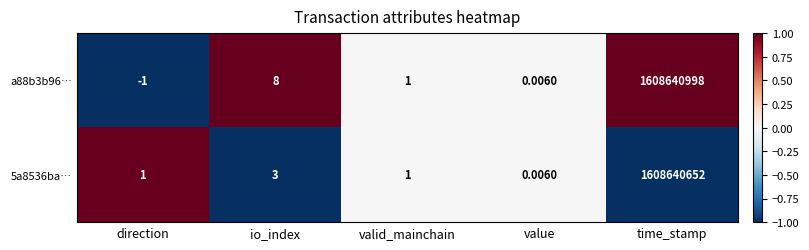

Which category has the highest value in the a88b3b96… series?

time_stamp